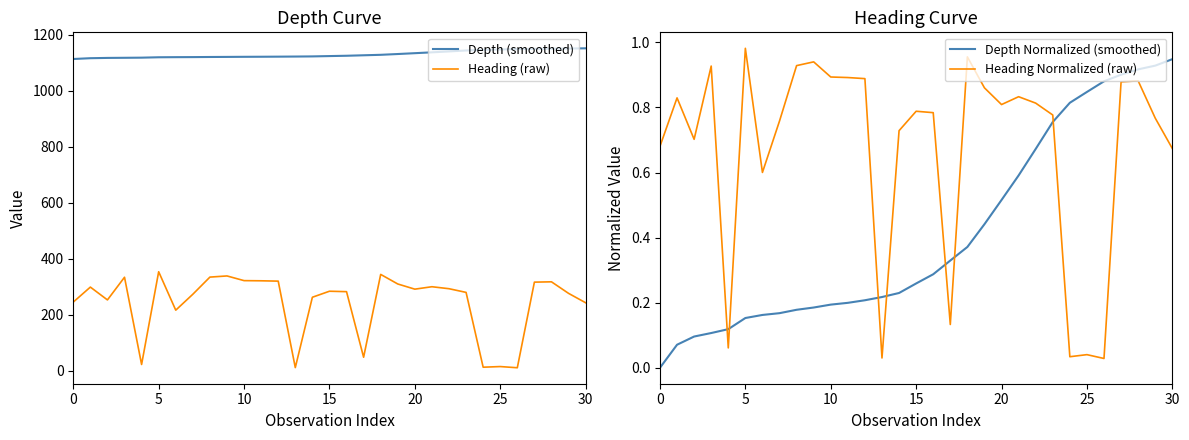

Which label corresponds to the largest value in the chart?

30